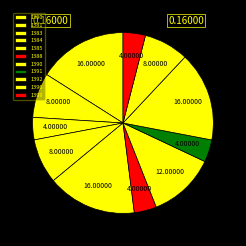

How many segments does this pie chart have?

11